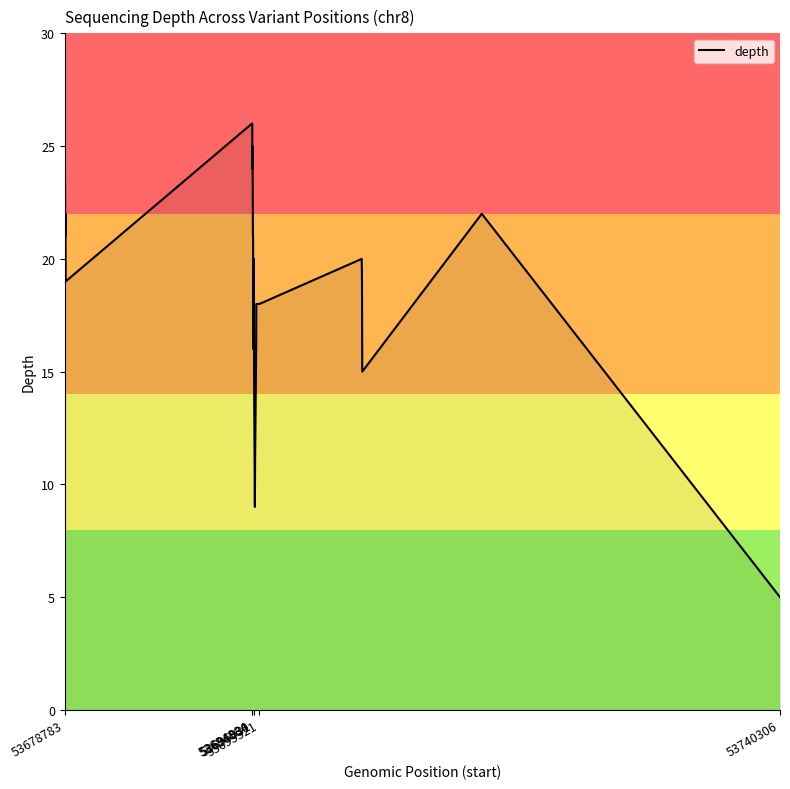

What is the greatest value displayed?

26